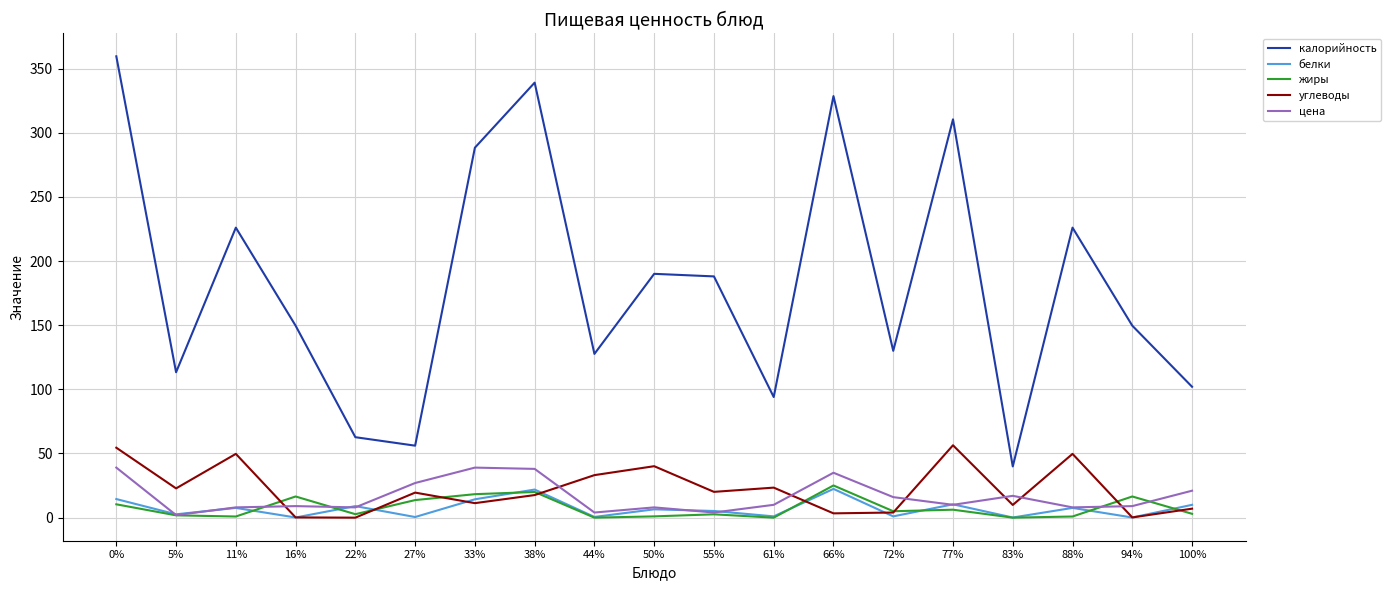

How many lines are shown in the chart?

5